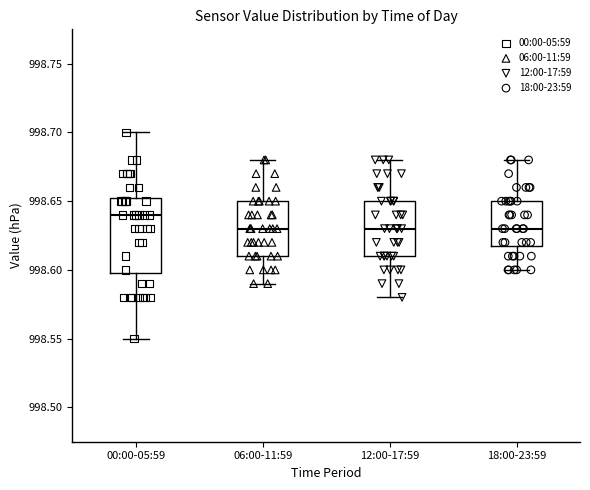

Reading left to right, read every box against the y-axis: the position of its median line, the range the box covers, and the ends of its whiskers. The values are not printed on the chart, so give them approximately, as read against the axis.

00:00-05:59: median 998.640, box 998.600 to 998.655, whiskers 998.550 to 998.700
06:00-11:59: median 998.630, box 998.610 to 998.650, whiskers 998.590 to 998.680
12:00-17:59: median 998.630, box 998.610 to 998.650, whiskers 998.580 to 998.680
18:00-23:59: median 998.630, box 998.620 to 998.650, whiskers 998.600 to 998.680